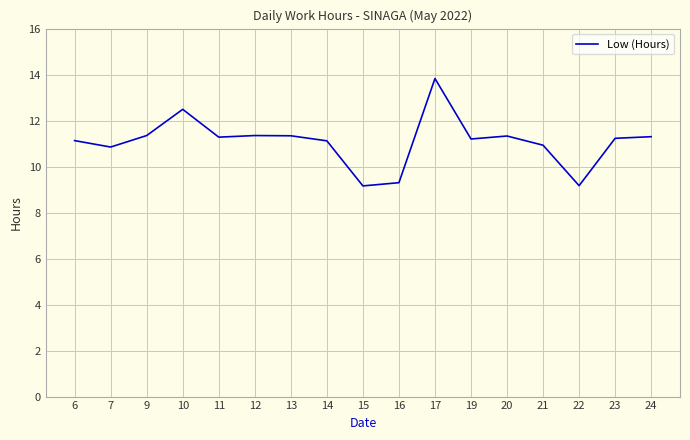

How many values are below 11?

5